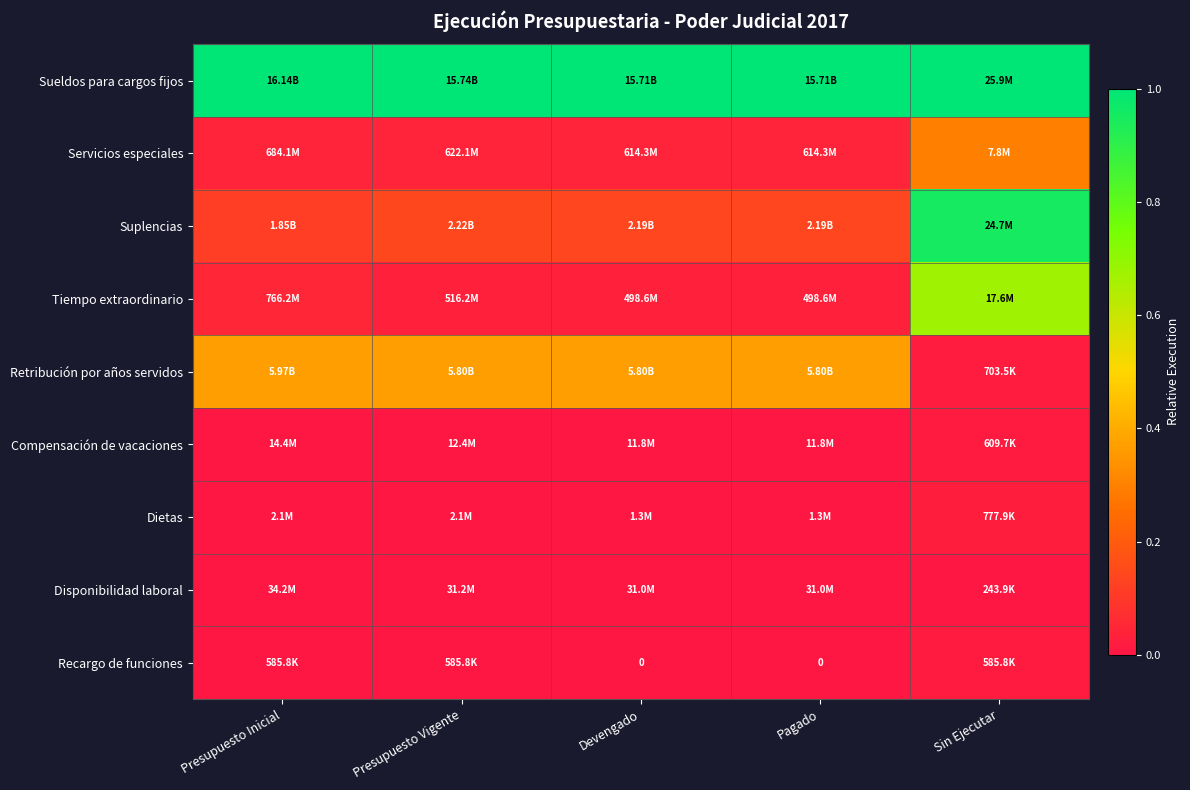

Which series has the largest total across all categories?

Sueldos para cargos fijos